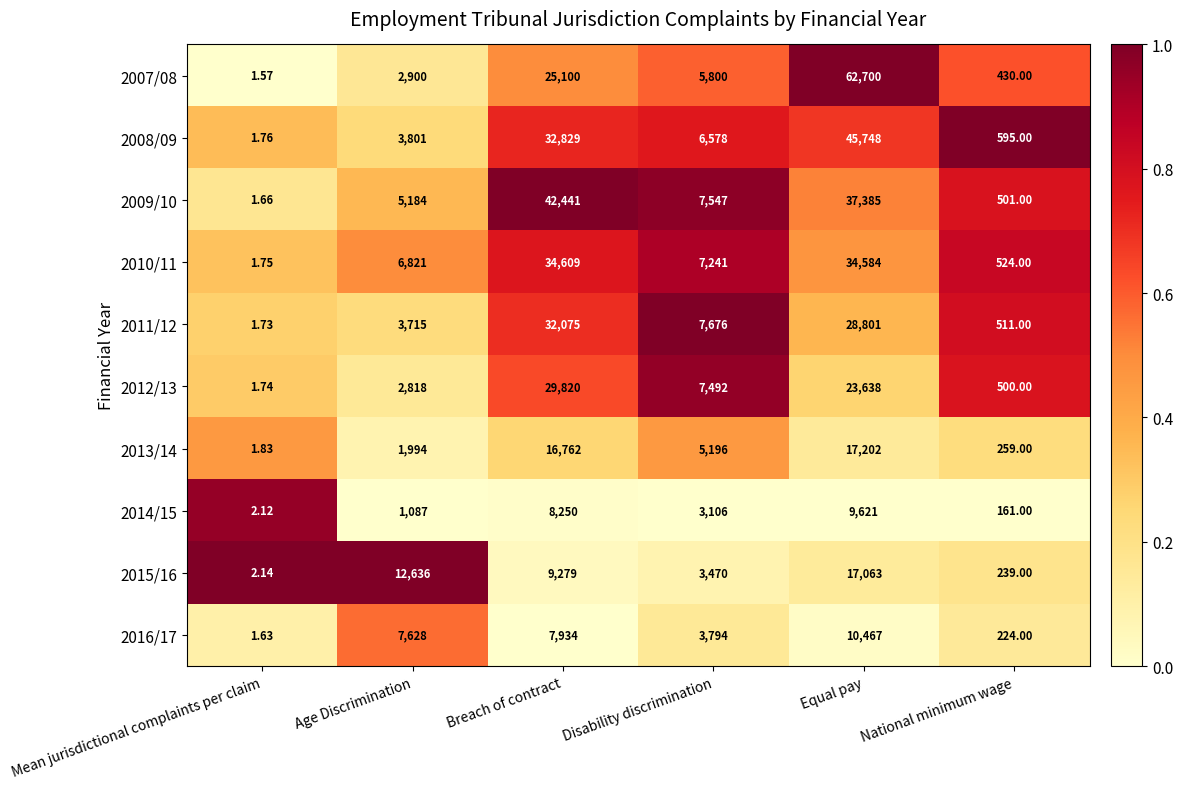

Is the value of 2011/12 at Equal pay greater than the value of 2012/13 at Age Discrimination?

Yes